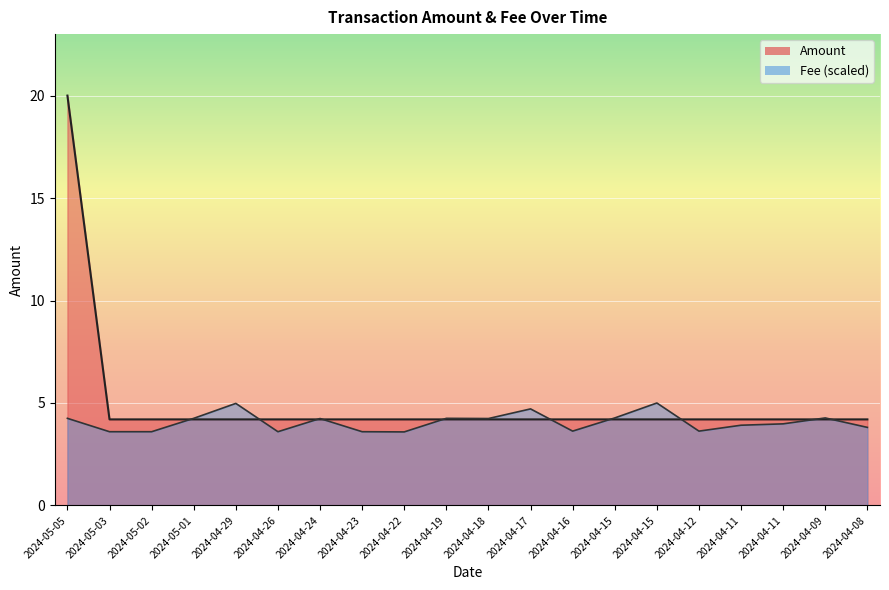

How many lines are shown in the chart?

2